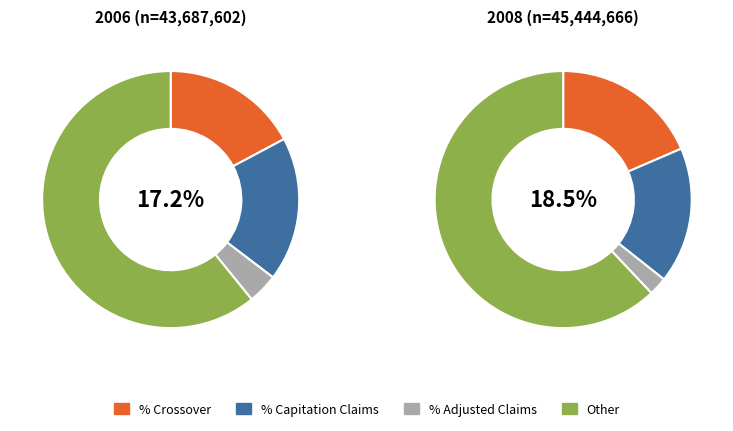

Is there any slice that represents more than half of the pie?

Yes